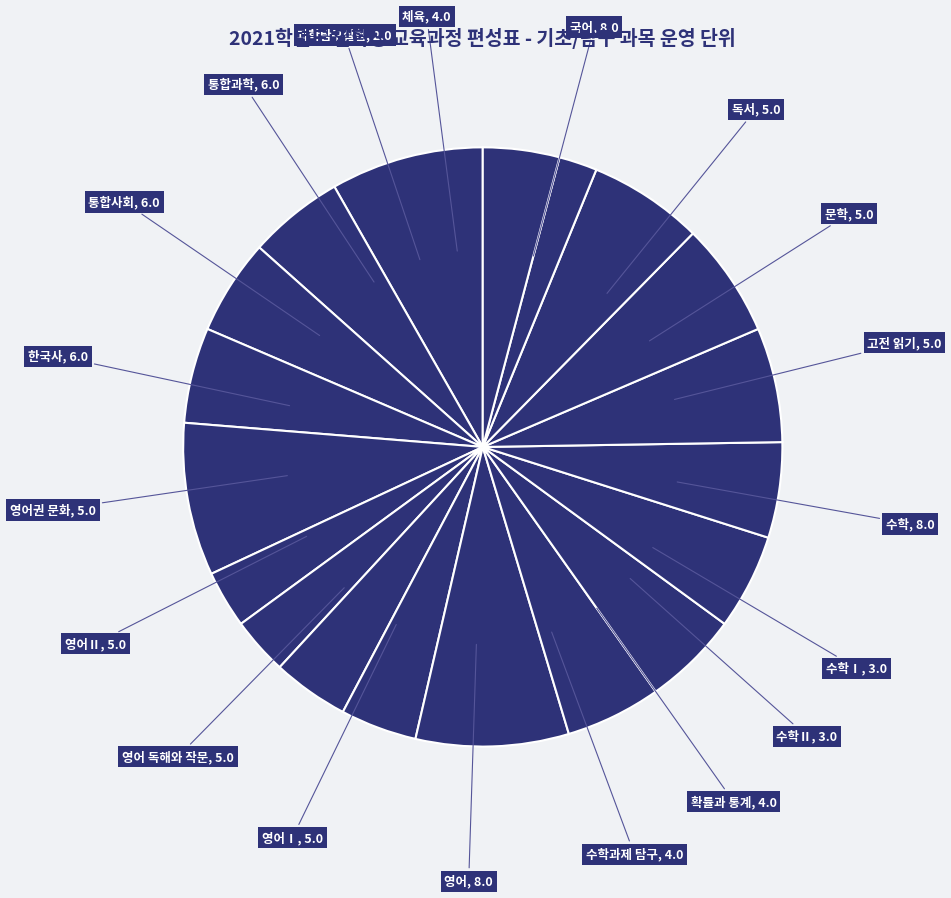

Rank the categories by value from highest to lowest.

국어, 수학, 영어, 한국사, 통합사회, 통합과학, 독서, 문학, 고전 읽기, 영어Ⅰ, 영어 독해와 작문, 영어Ⅱ, 영어권 문화, 확률과 통계, 수학과제 탐구, 체육, 수학Ⅰ, 수학Ⅱ, 과학탐구실험